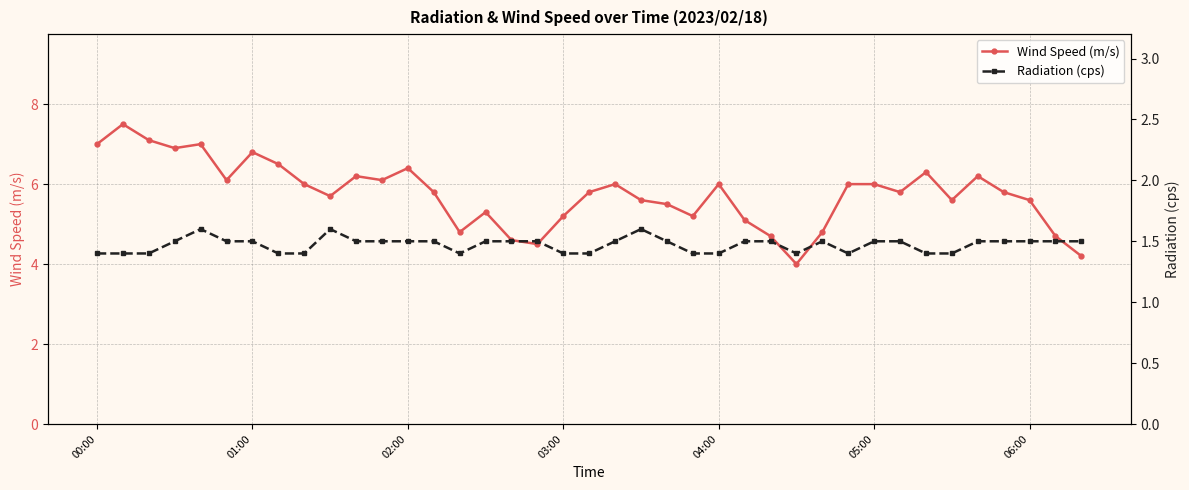

What is the value of the Radiation (cps) point at the 9th from the left?

1.4